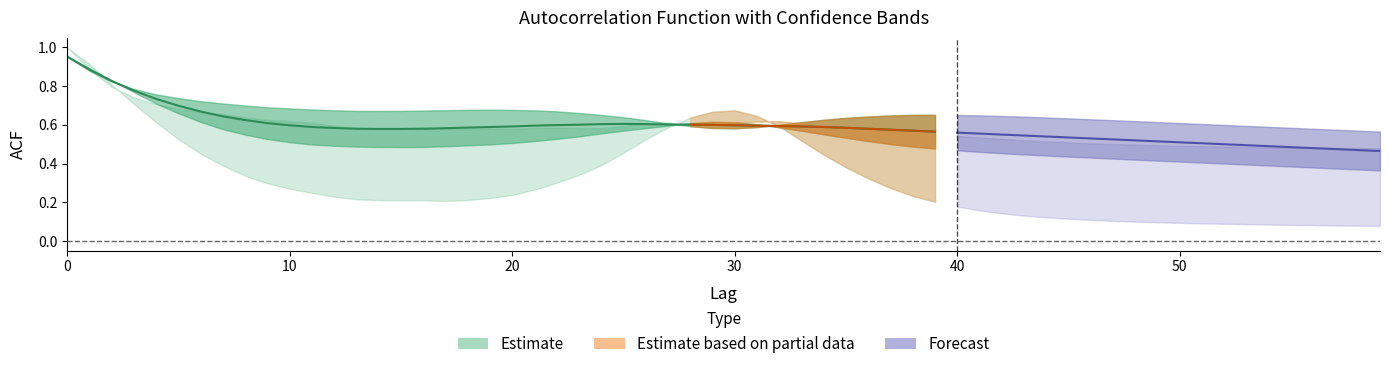

What is the smallest value displayed?

0.5